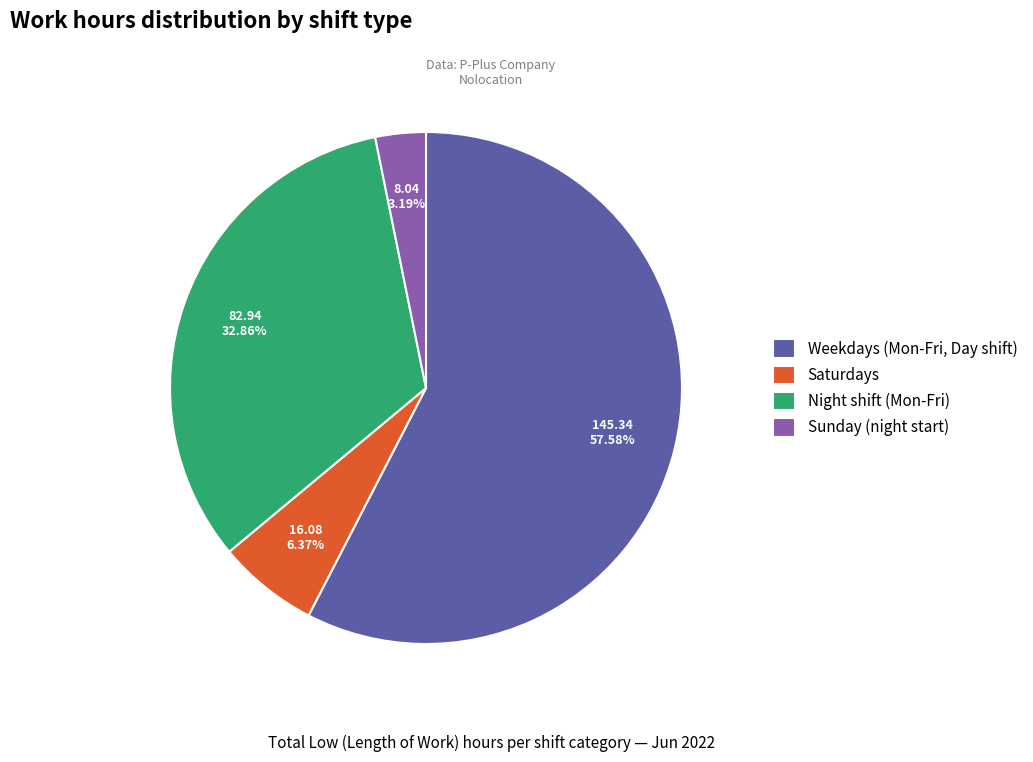

Count the number of slices in the pie.

4